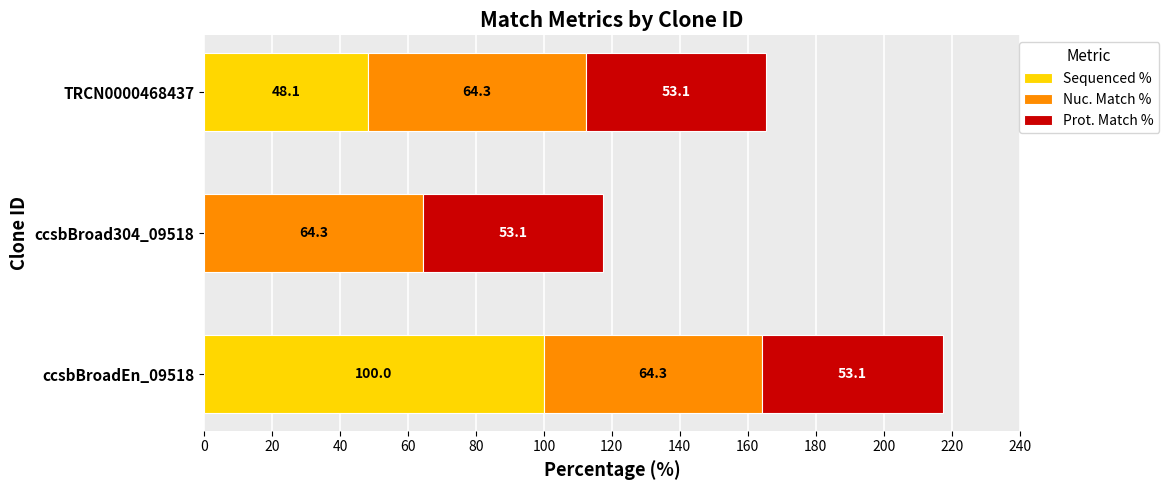

How many positive values does the Sequenced % series have?

2